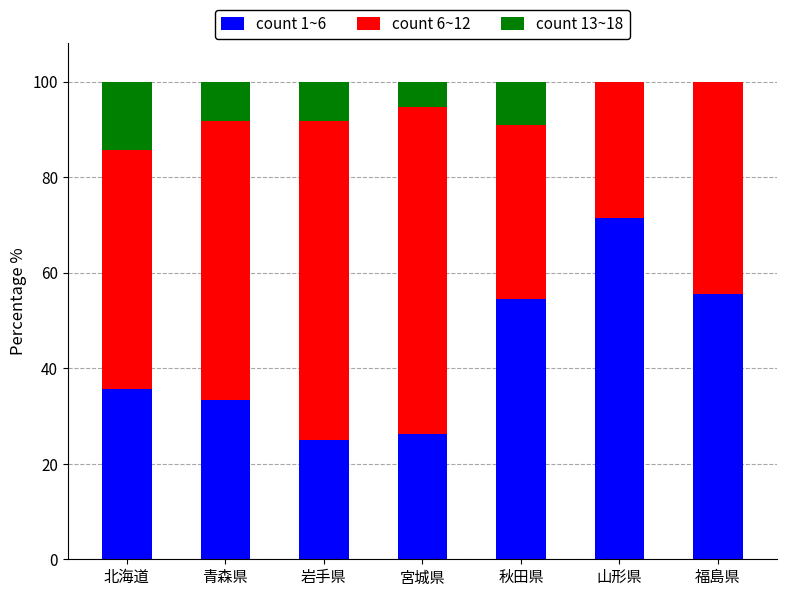

What is the highest value of the count 1~6 series?

71.4